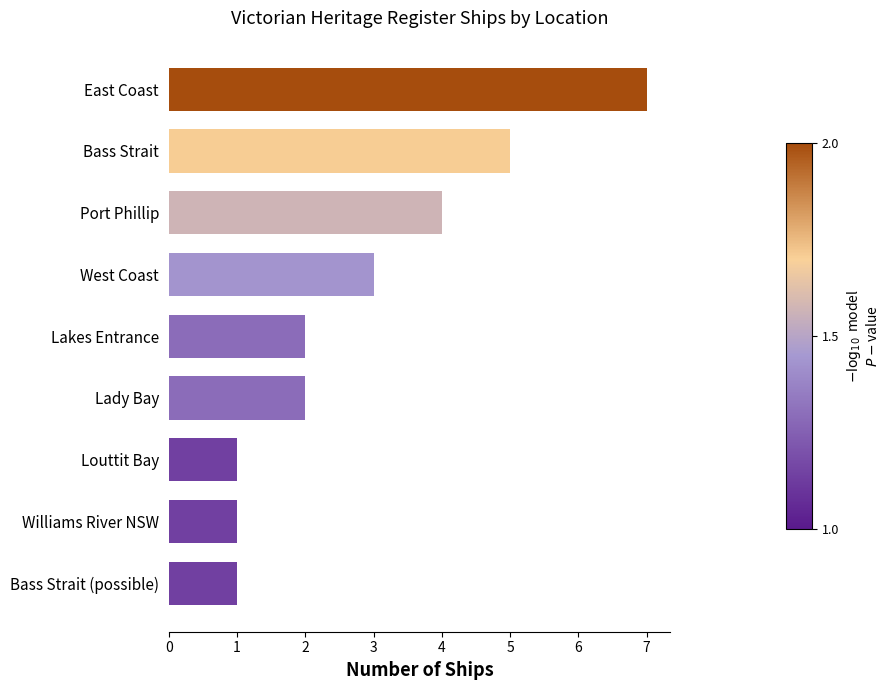

Approximately how many times larger is the value at West Coast compared to Lady Bay?

1.5